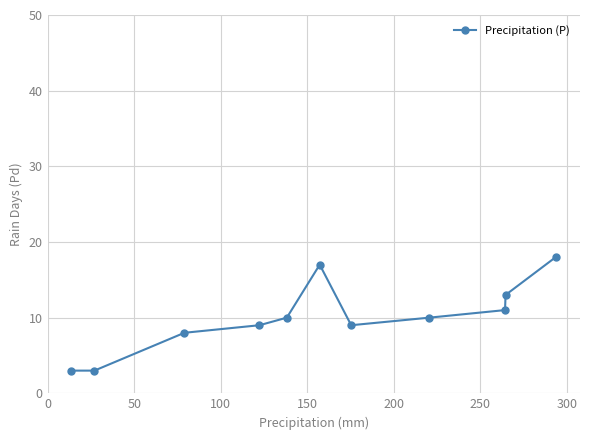

What is the difference between the maximum and minimum values?

15